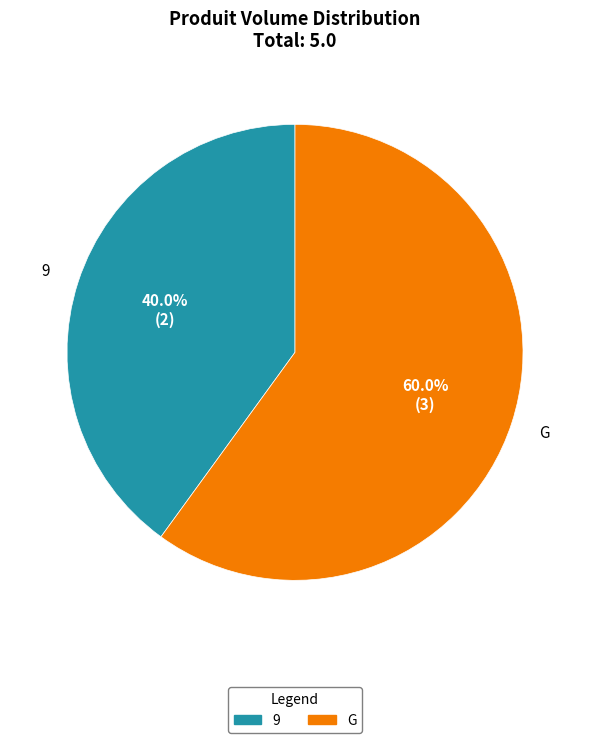

What percentage is the 9 slice, to the nearest percent?

40%